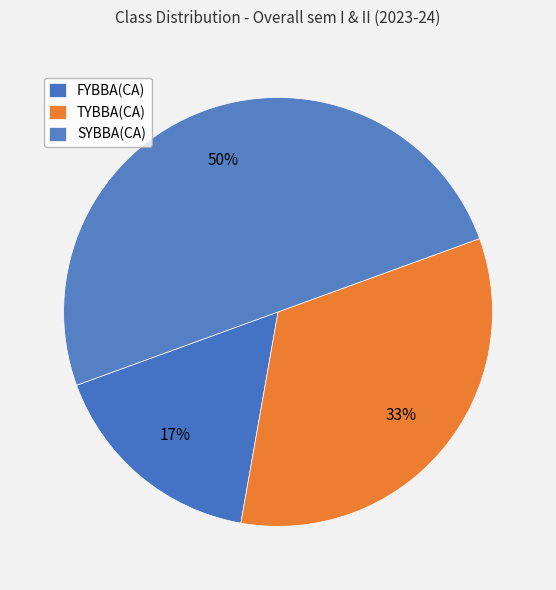

How many slices are in this pie chart?

3